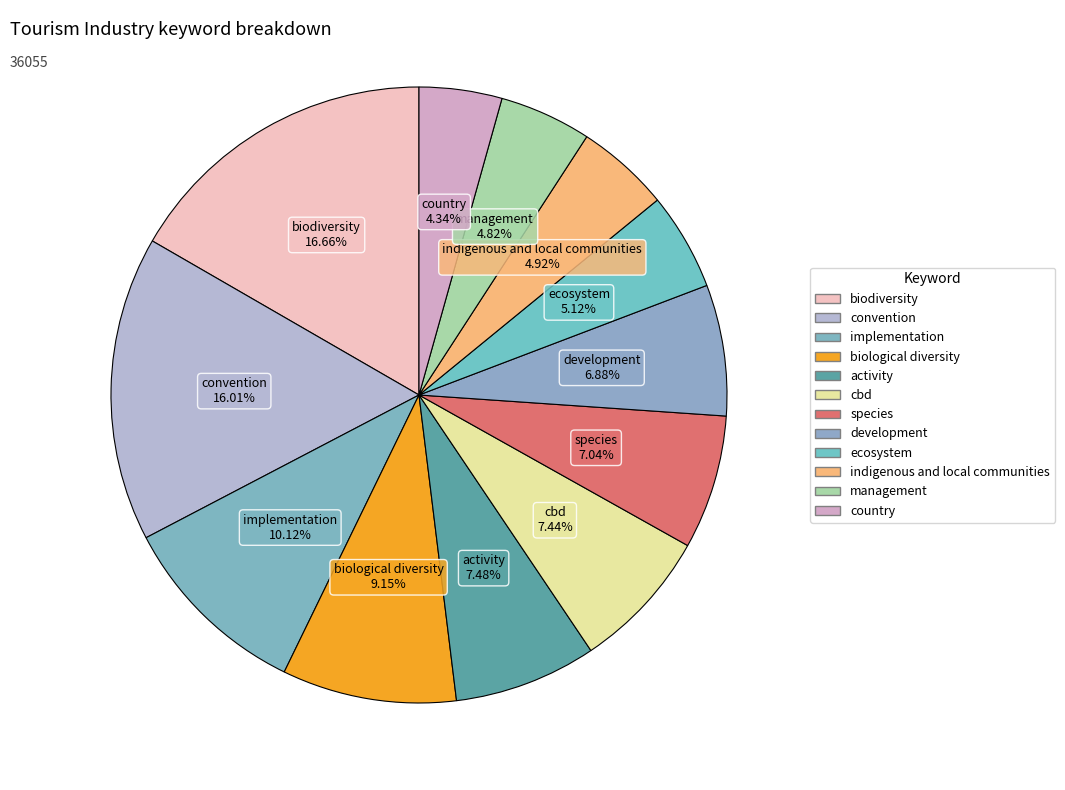

How many segments does this pie chart have?

12